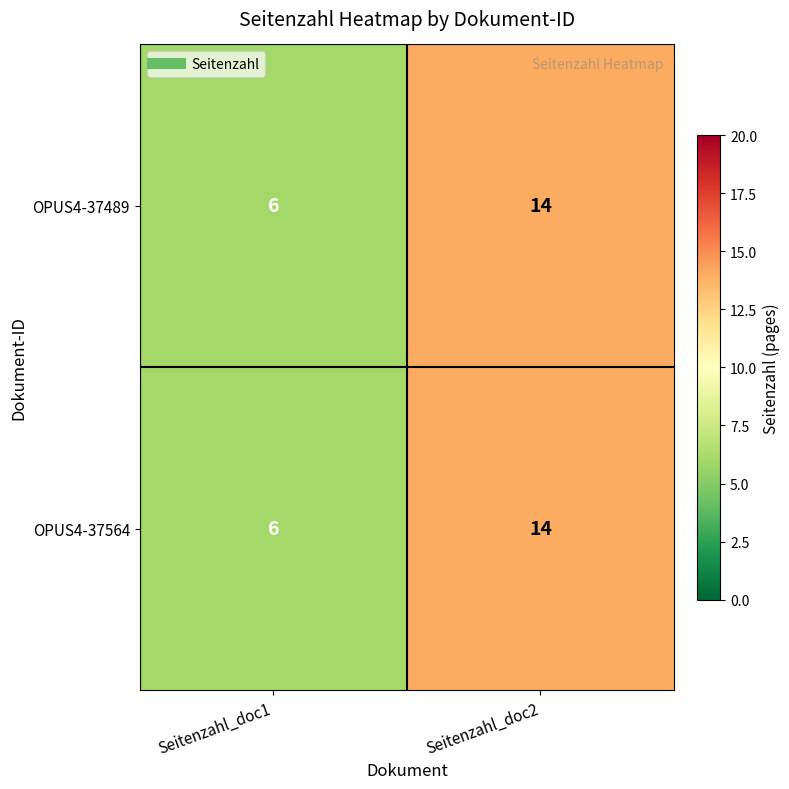

Where is OPUS4-37564 nearest to the value 10?

Seitenzahl_doc1